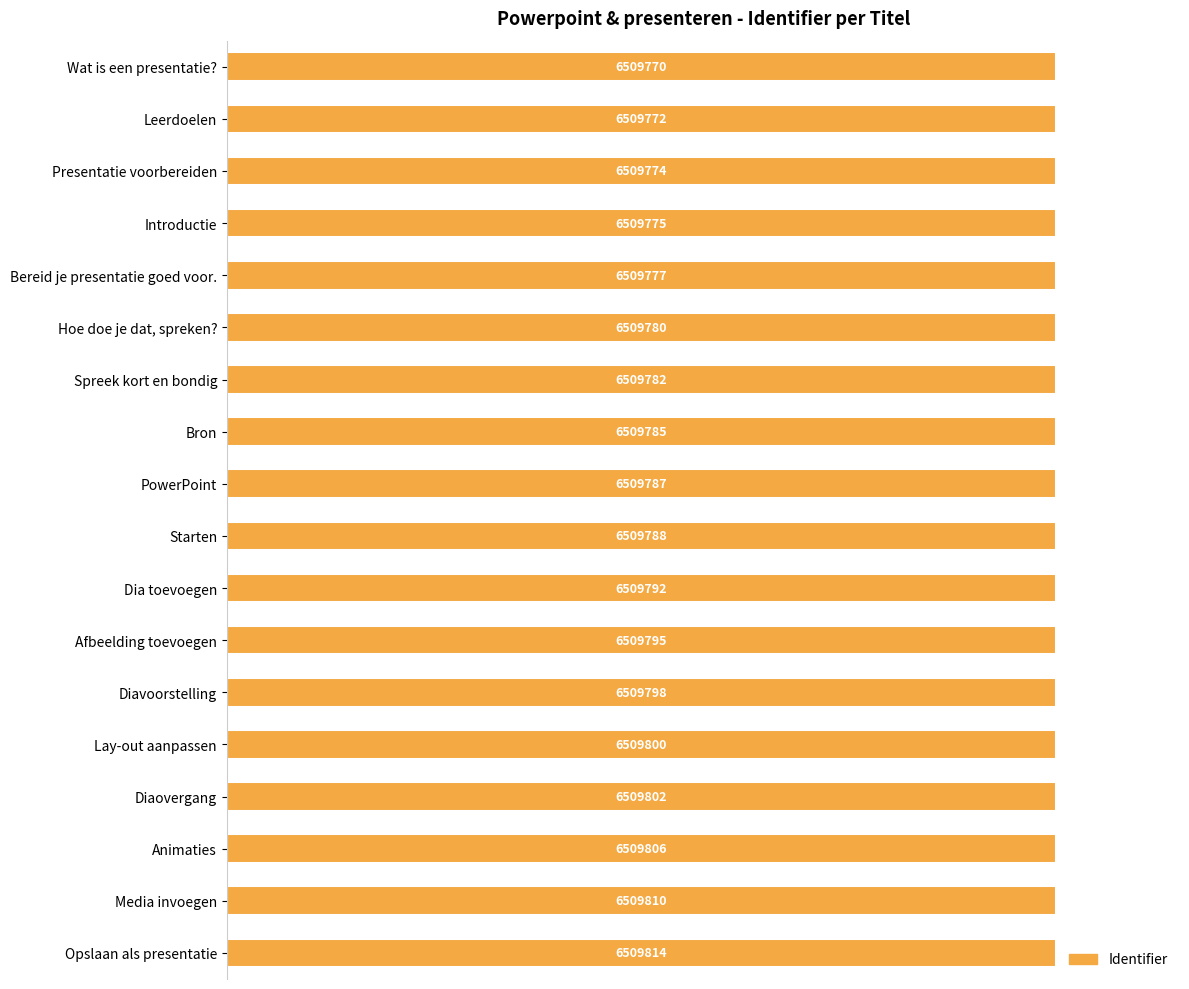

Are the bars horizontal?

Yes